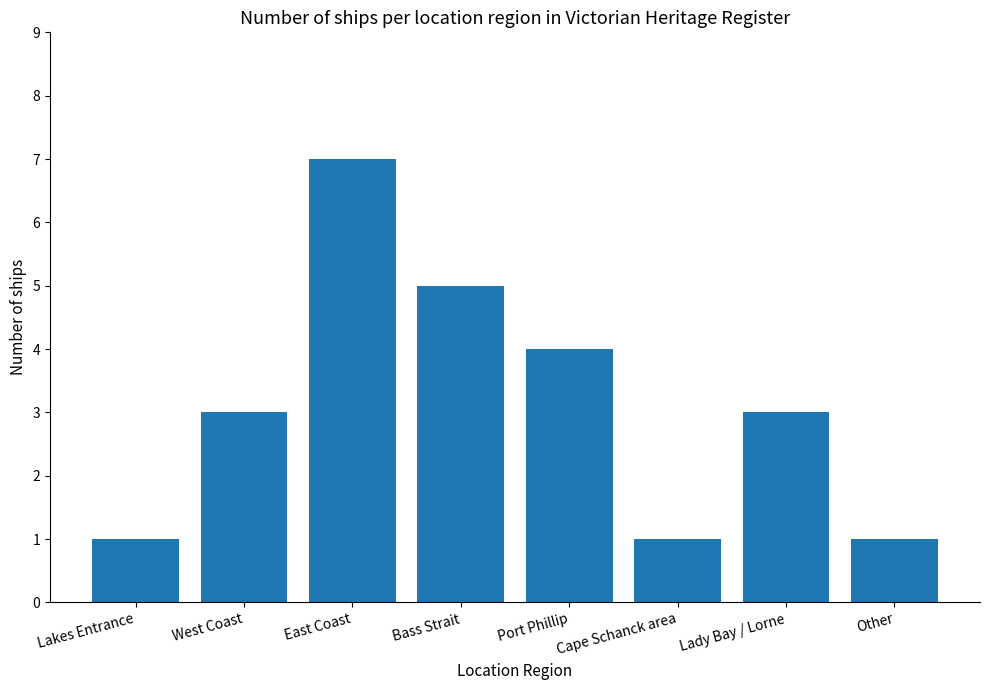

What is the sum of the values at Cape Schanck area and Bass Strait?

6